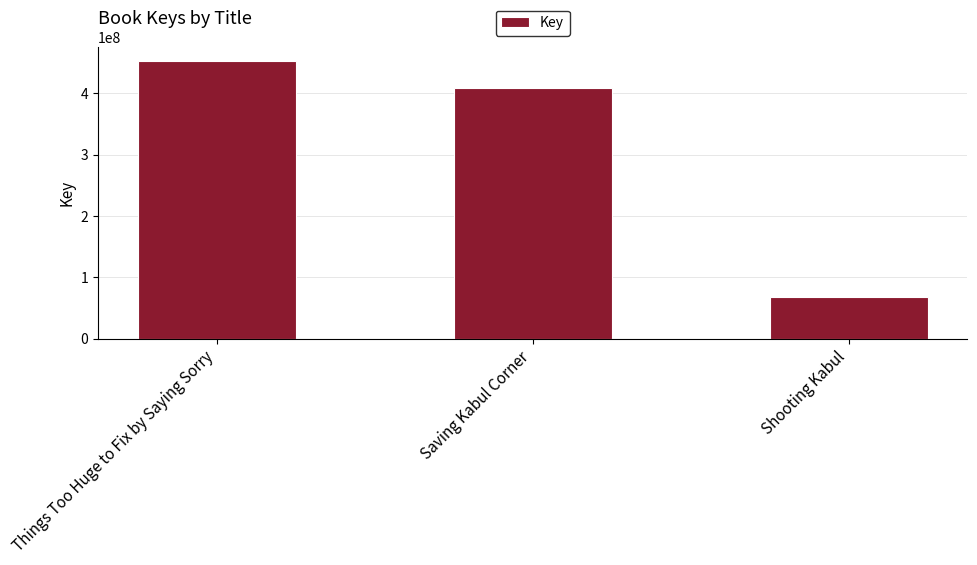

Rank the categories by value from highest to lowest.

Things Too Huge to Fix by Saying Sorry, Saving Kabul Corner, Shooting Kabul